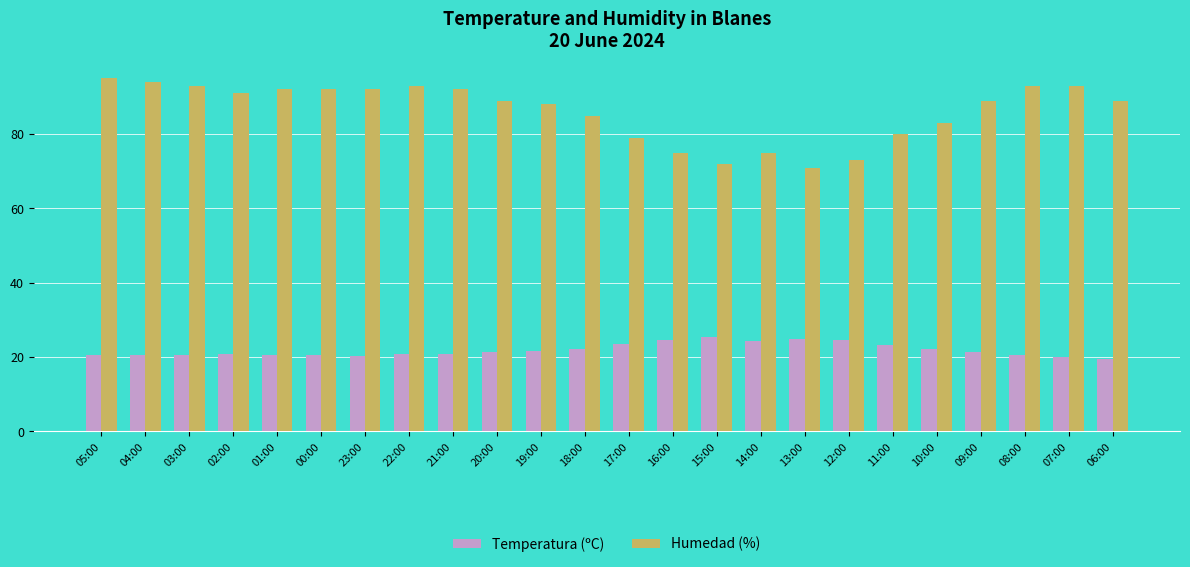

True or false: Humedad (%) has a value of 149.9 at 06:00.

False